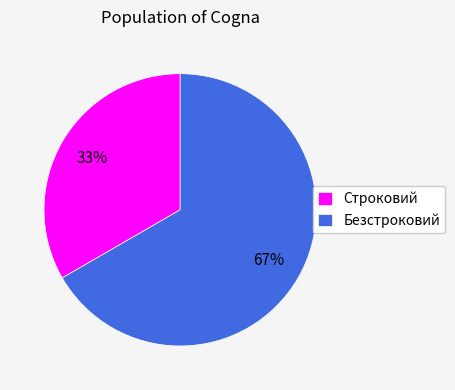

Rank the categories by value from lowest to highest.

Строковий, Безстроковий